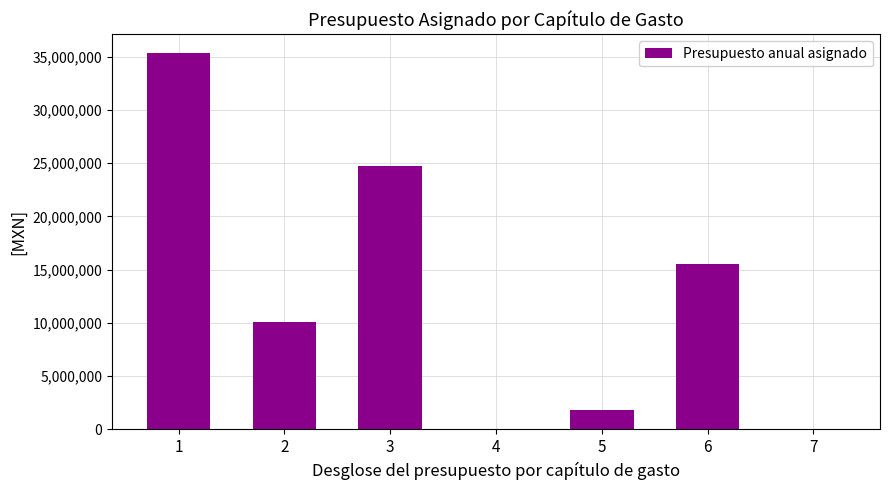

What is the change in value from 1 to 3?

-10652370